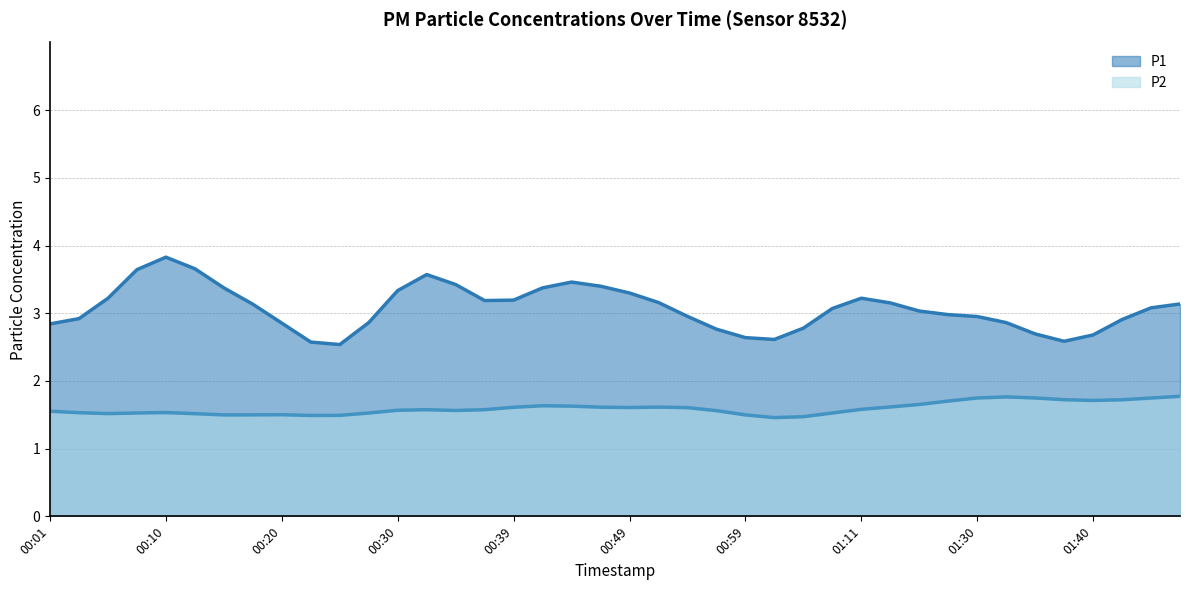

What is the highest value of the P1 series?

3.8